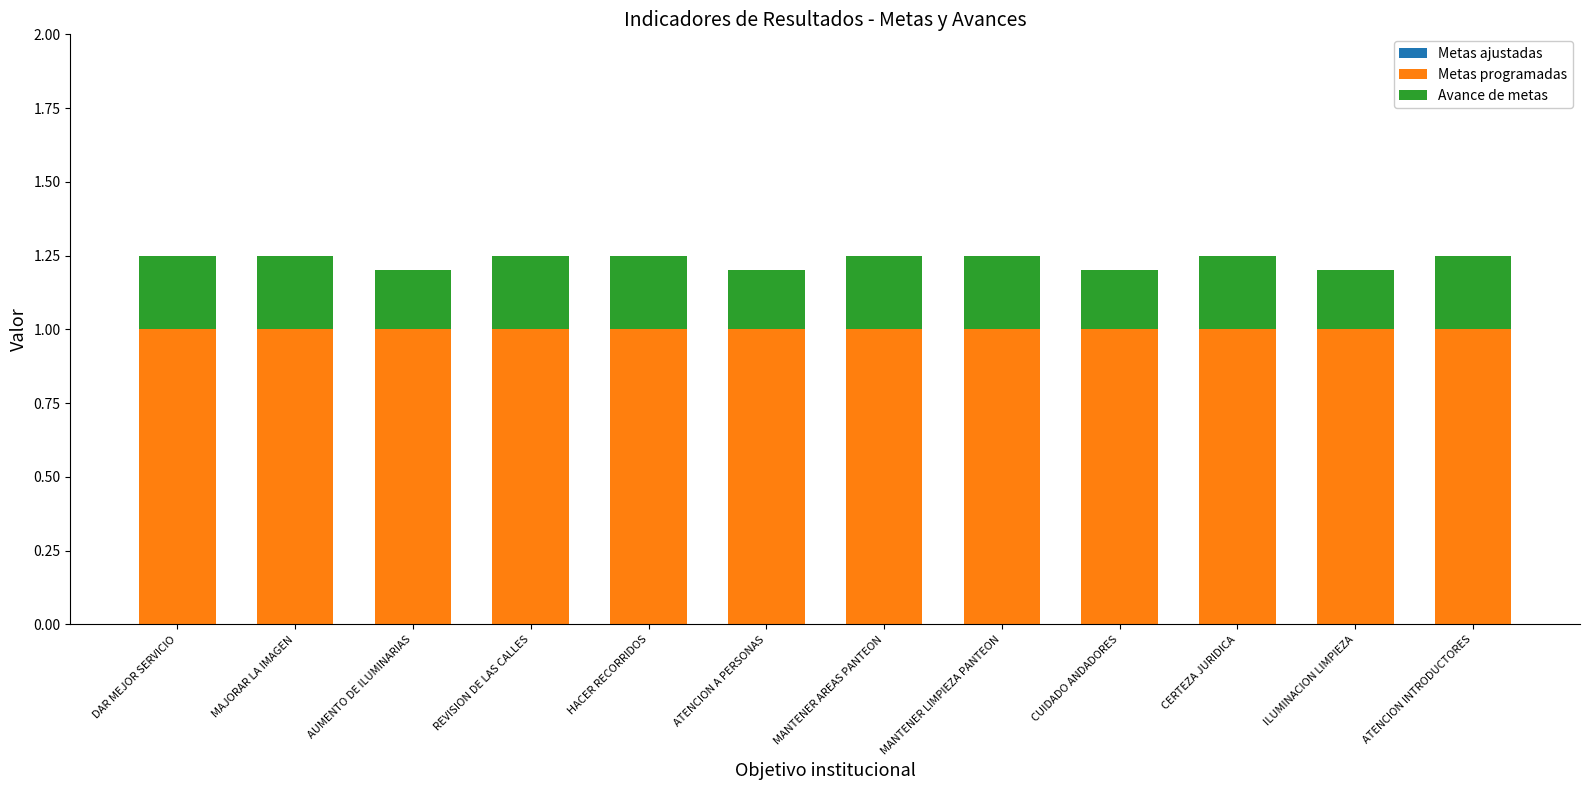

Reading left to right, transcribe the values for Metas programadas.

1.0	1.0	1.0	1.0	1.0	1.0	1.0	1.0	1.0	1.0	1.0	1.0